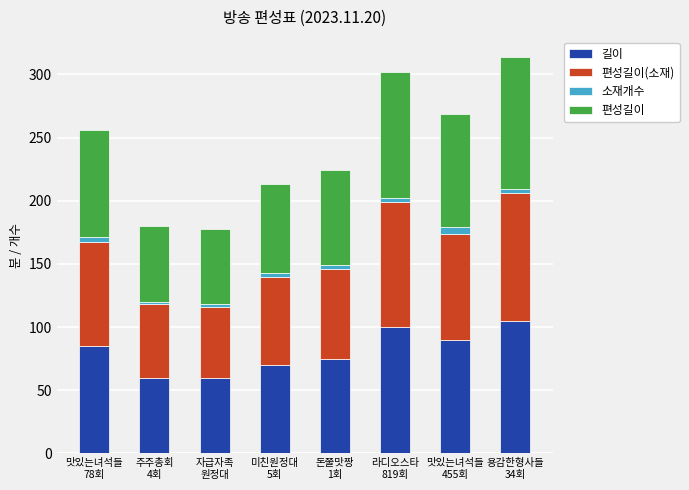

How many bars are there in total?

8